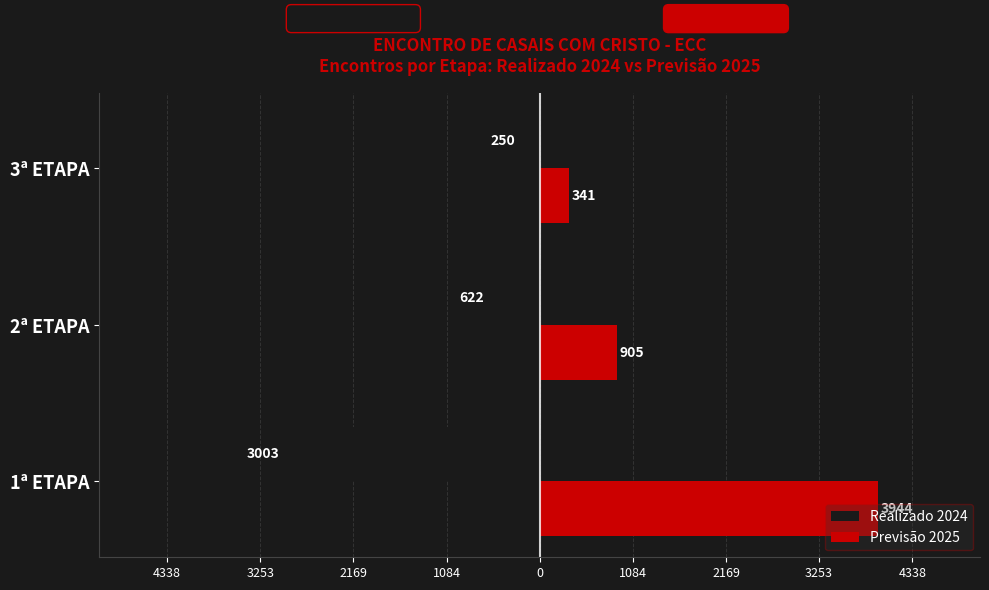

What are all the series names shown in the legend?

Realizado 2024, Previsão 2025